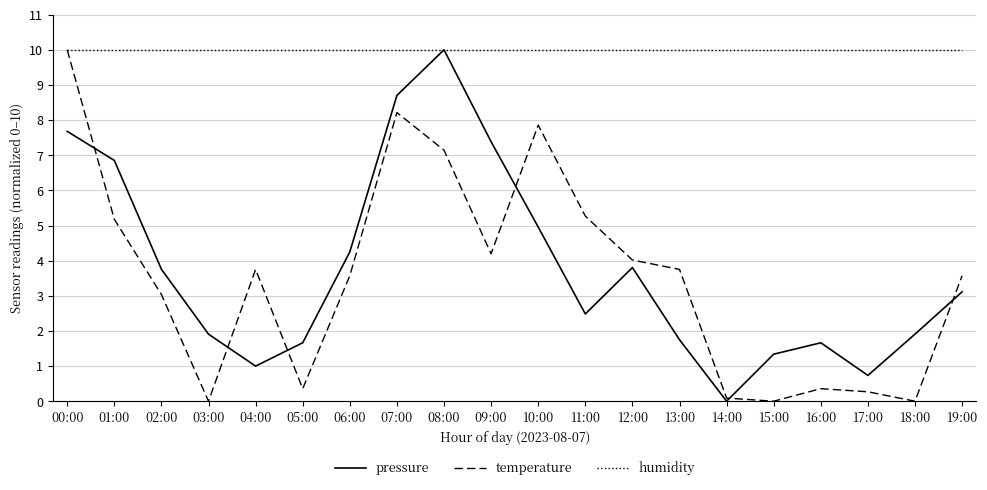

What is the spread (max minus min) of values at 13:00?

8.3